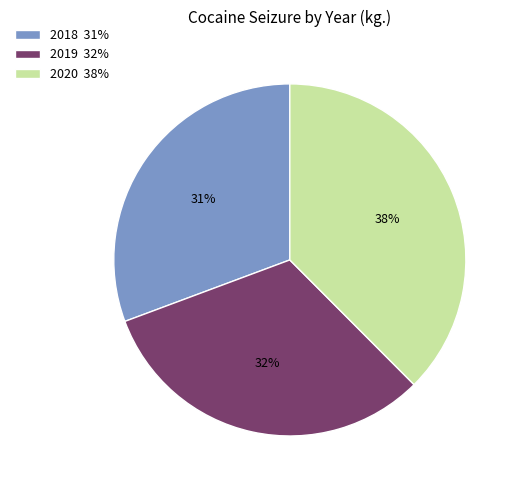

To the nearest percent, what portion does 2020 38% represent?

38%